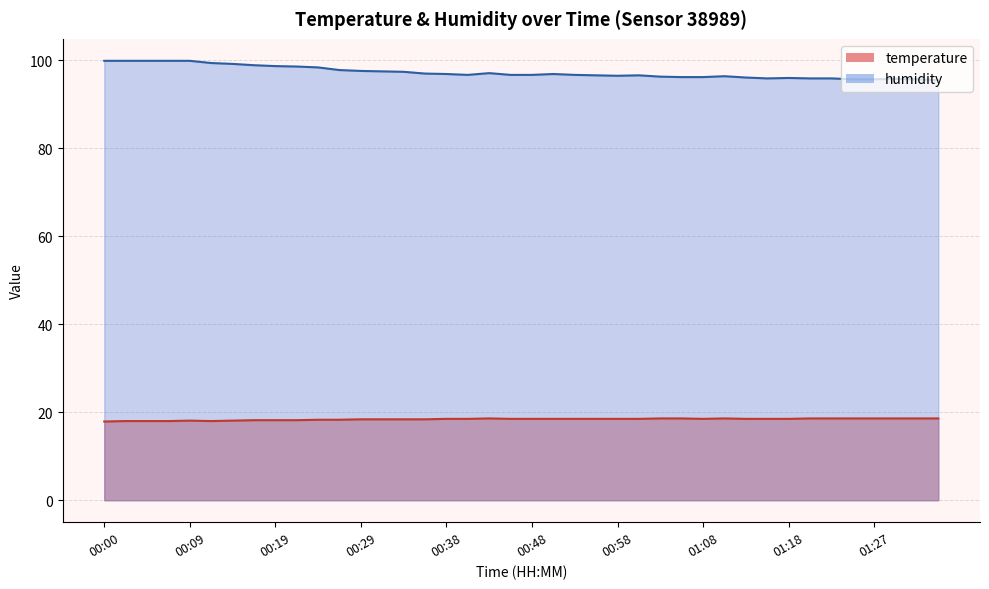

What is the lowest value of the humidity series?

95.5